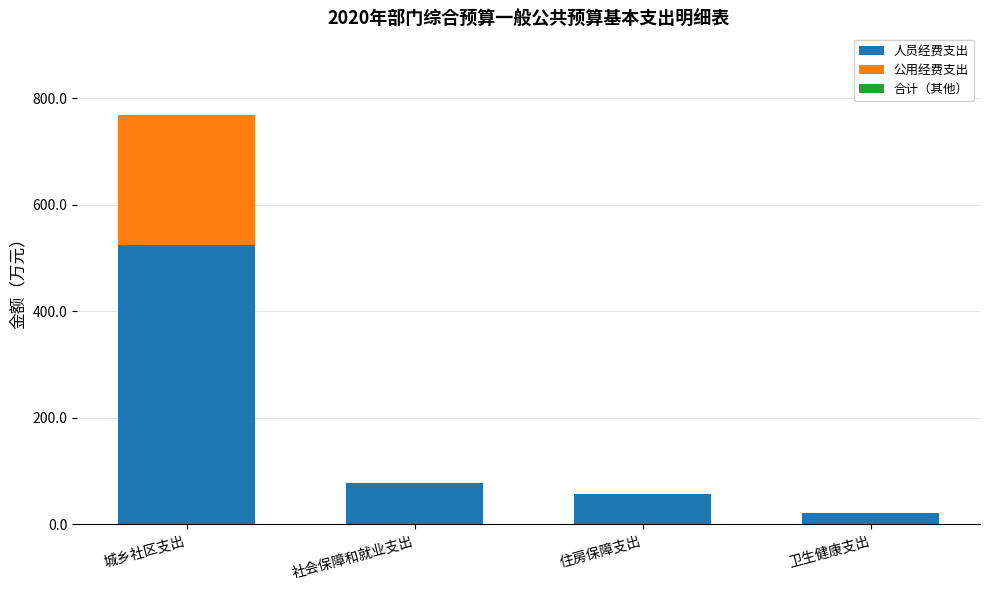

Is it true that 人员经费支出 equals 21.6 at 卫生健康支出?

True